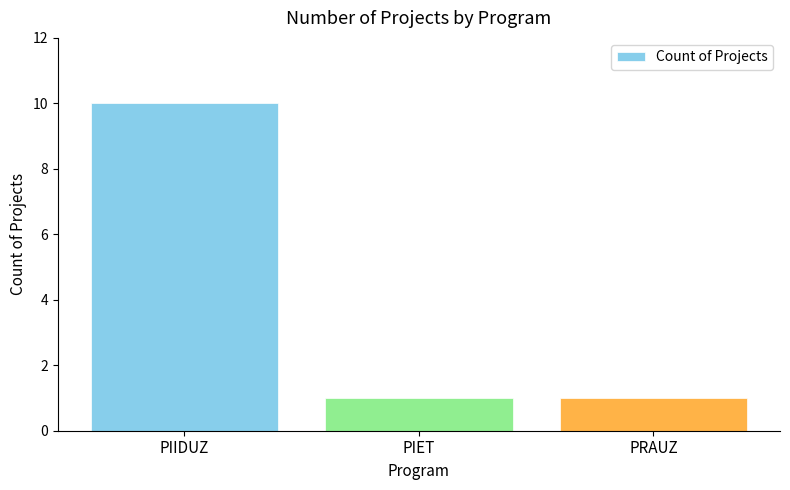

Between PIIDUZ and PIET, which is larger?

PIIDUZ